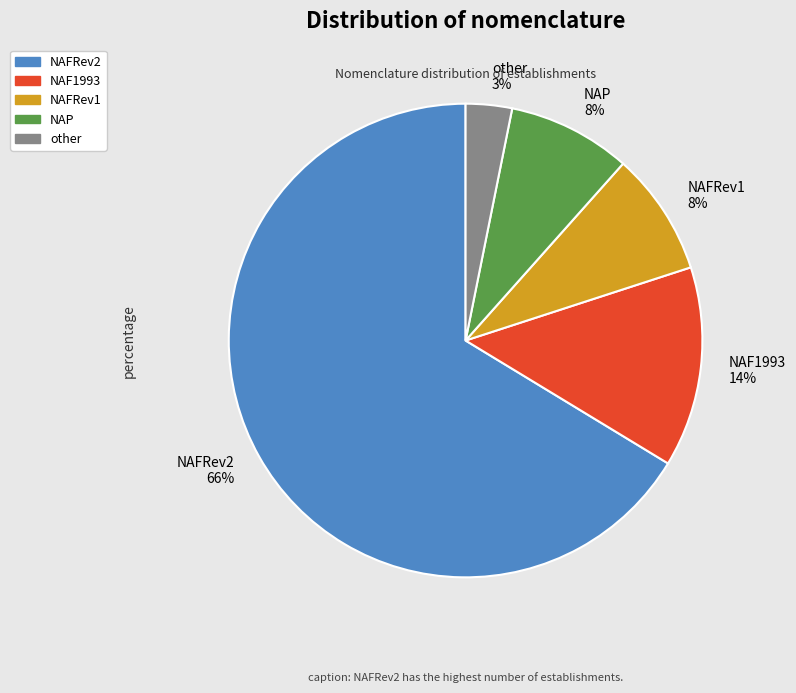

Which category has the biggest portion of the pie?

NAFRev2